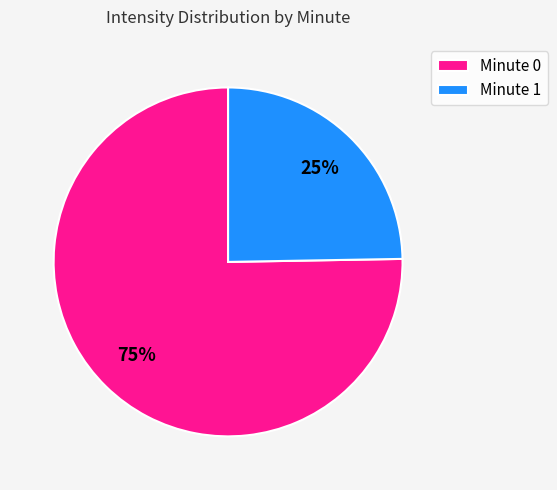

To the nearest percent, what is the average slice percentage?

50%